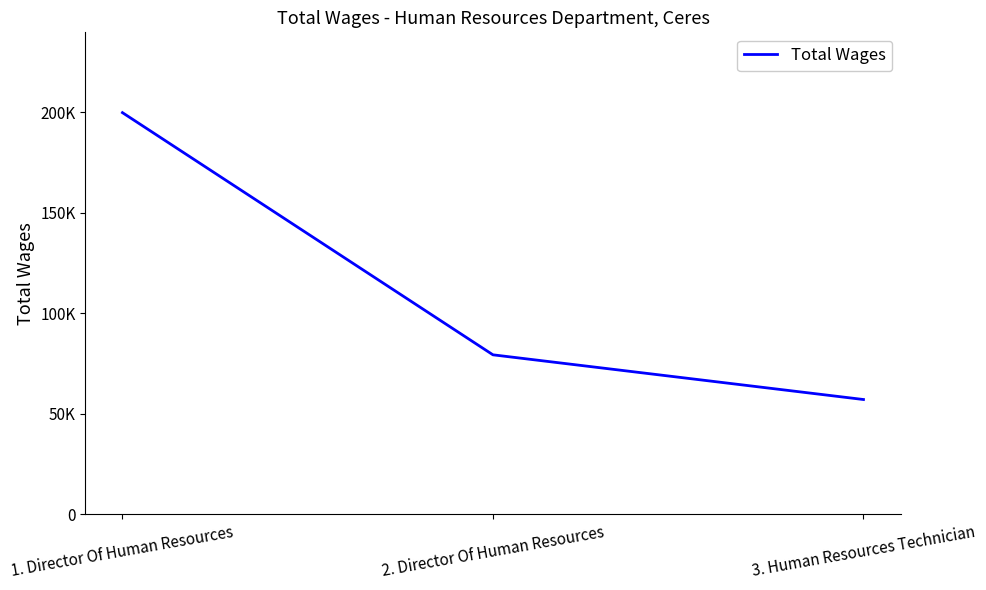

The chart shows a value of 79016 at 3. Human Resources Technician. True or false?

False